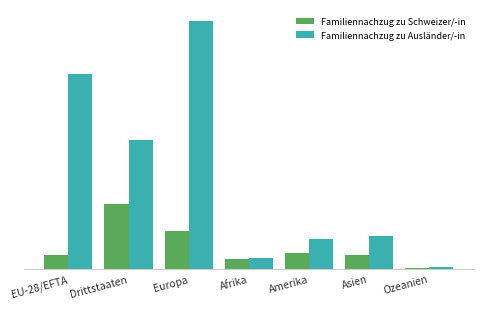

Which category has the highest value in the Familiennachzug zu Ausländer/-in series?

Europa